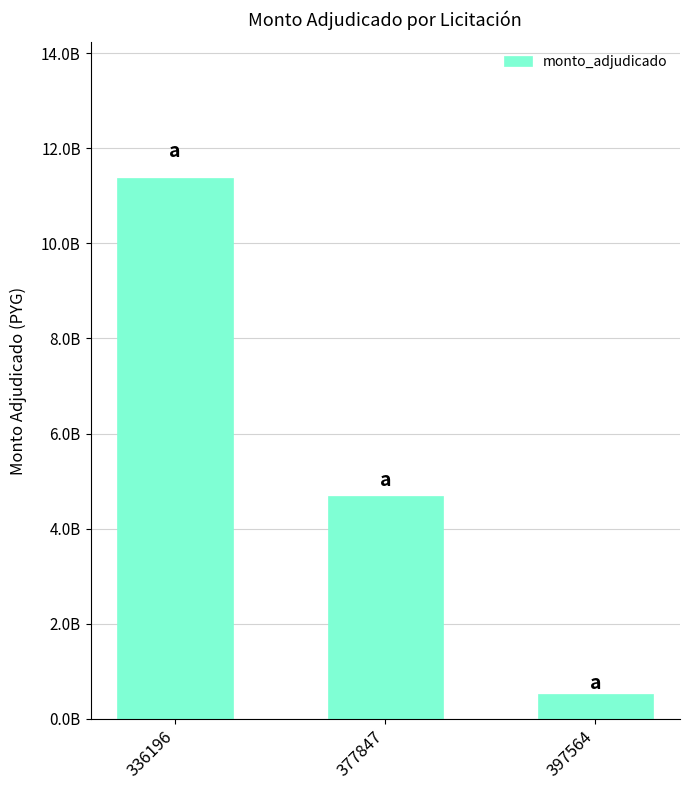

Approximately how many times larger is the value at 397564 compared to 377847?

0.1